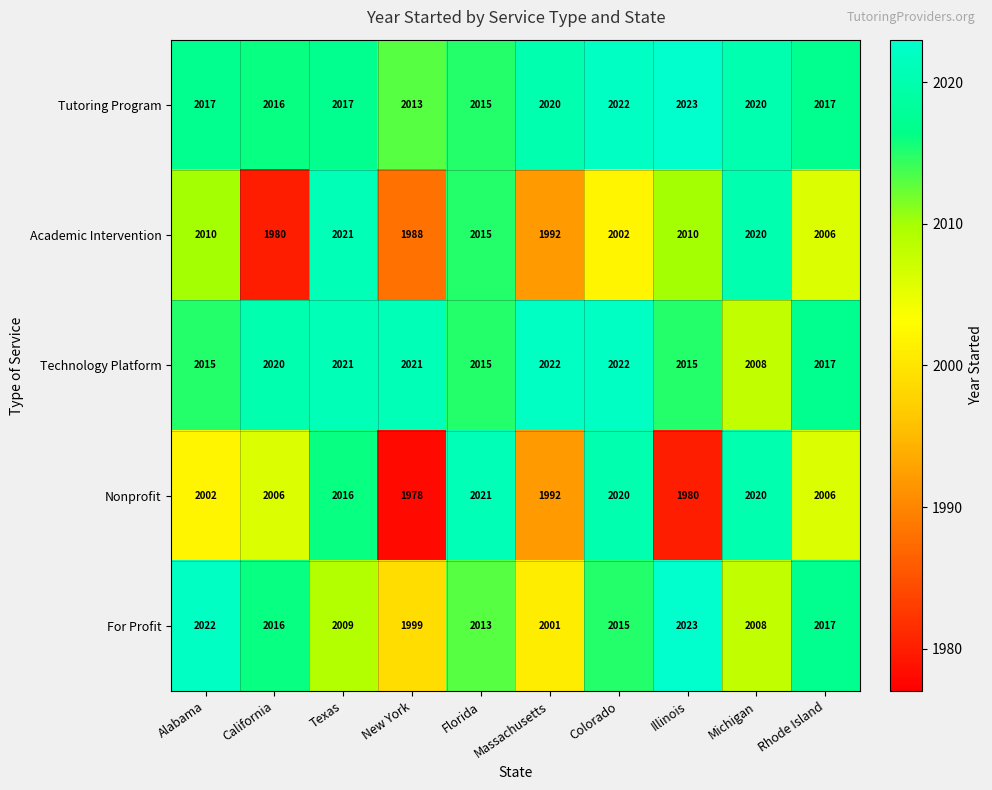

Is it true that Nonprofit equals 2002 at Alabama?

True